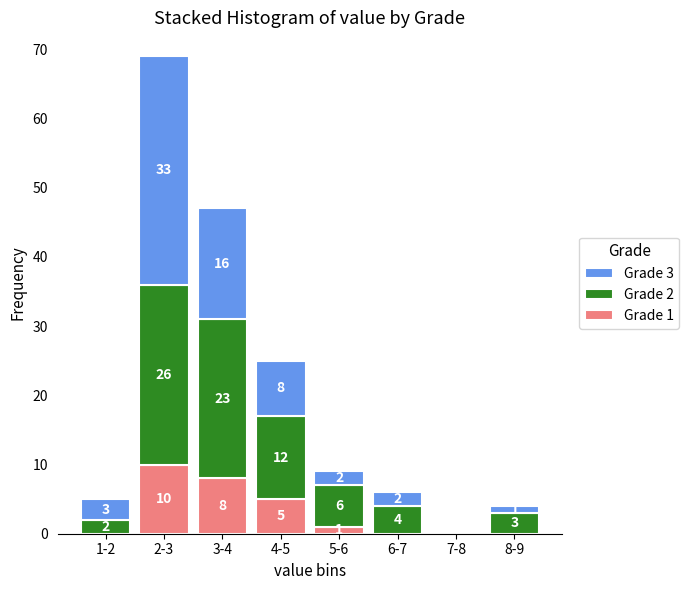

Reading right to left, list the values for the Grade 1 series.

8-9=0	7-8=0	6-7=0	5-6=1	4-5=5	3-4=8	2-3=10	1-2=0